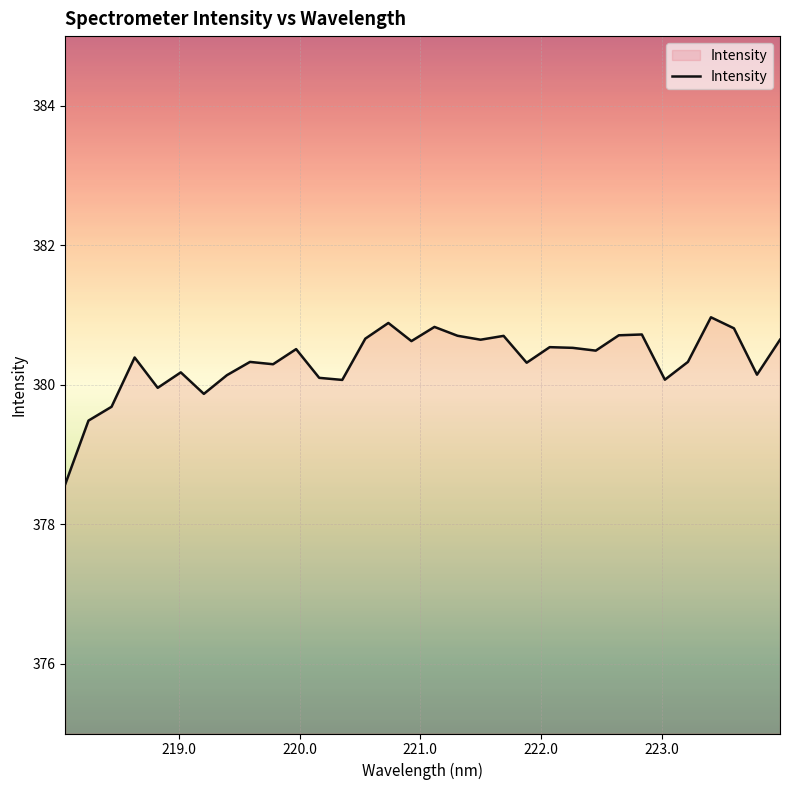

What is the difference between the maximum and minimum values?

2.4